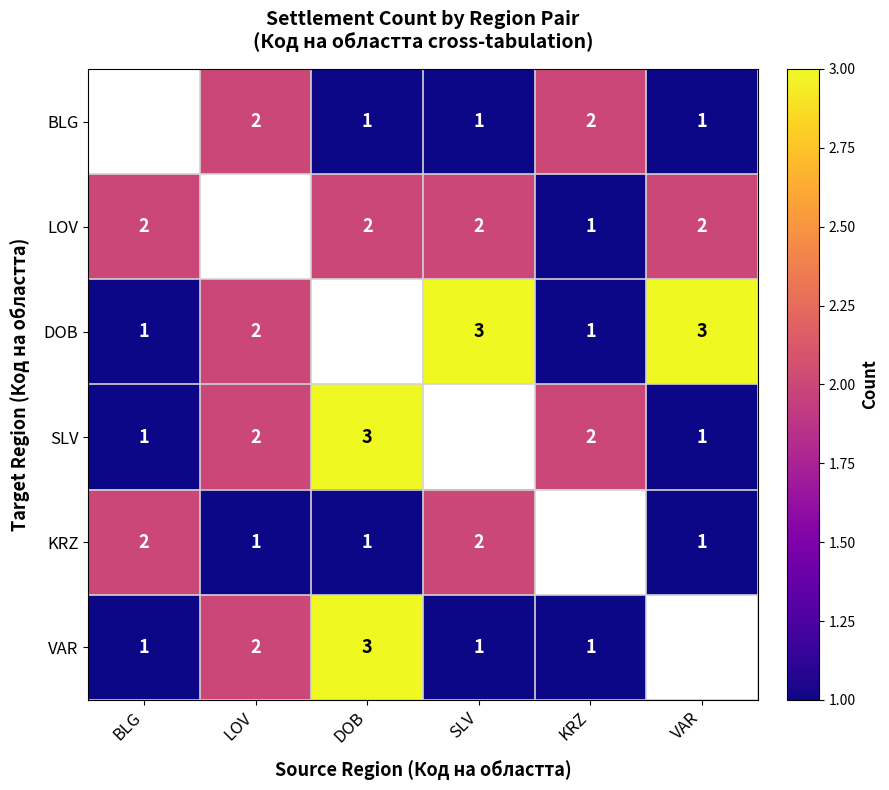

Which label corresponds to the largest value in the chart?

SLV